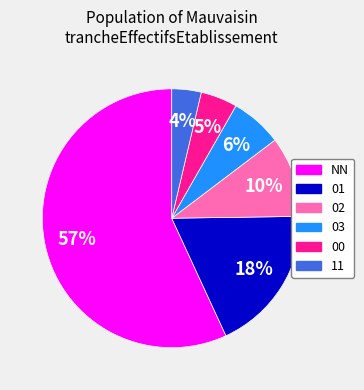

To the nearest percent, what is the average slice percentage?

17%